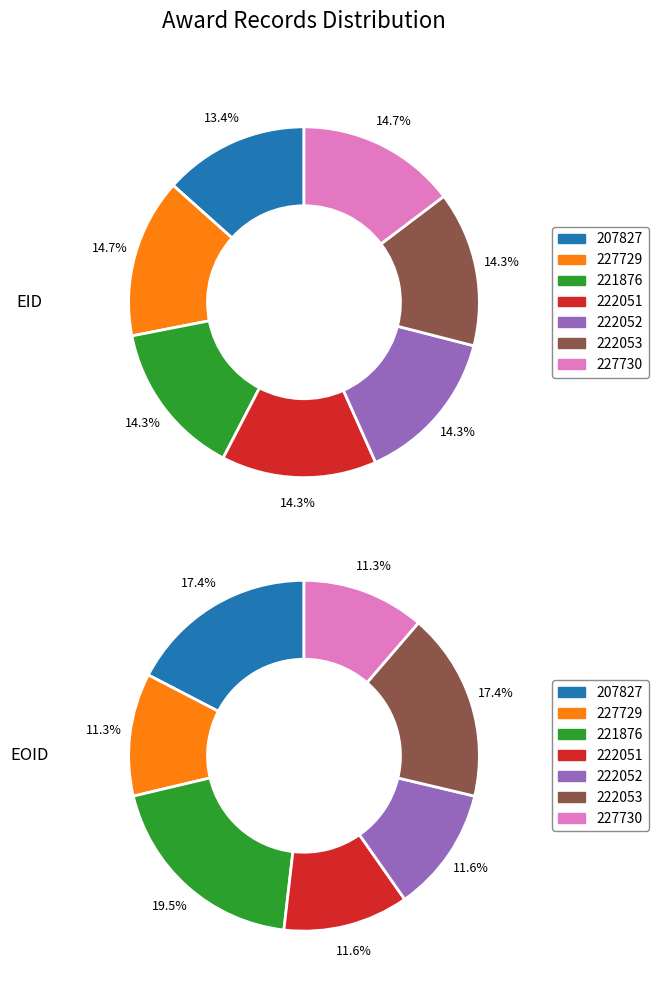

How many segments does this pie chart have?

7